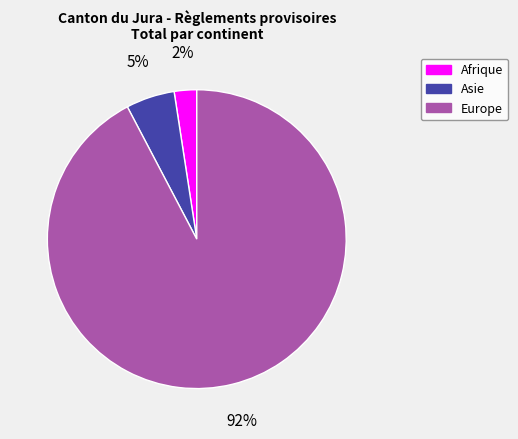

Which has a higher value, Asie or Europe?

Europe